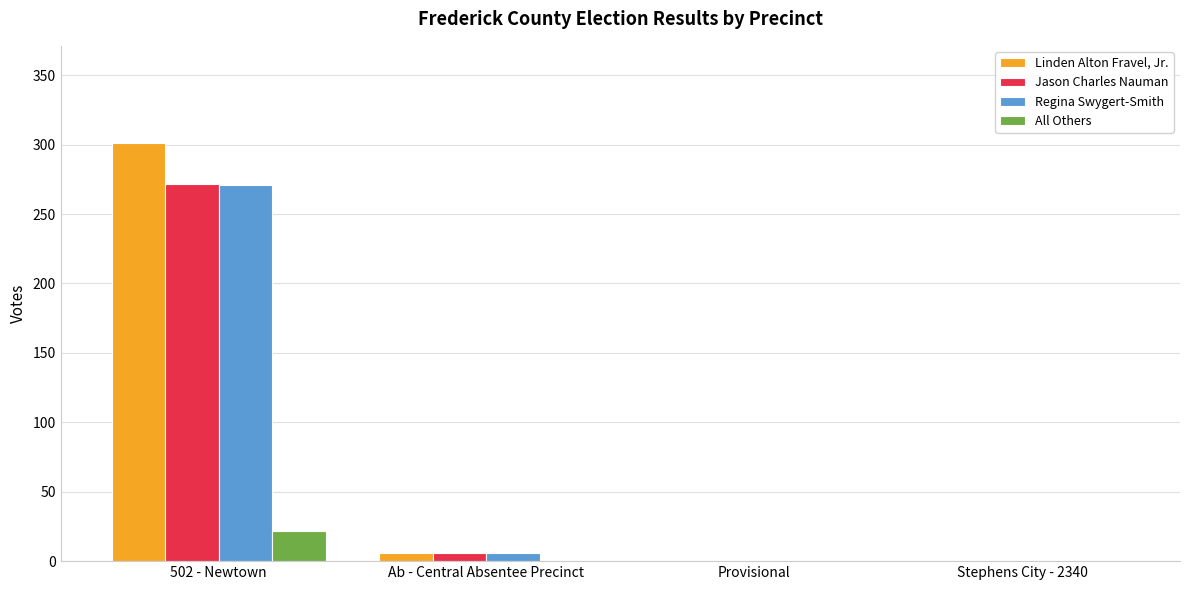

What is the highest value of the Jason Charles Nauman series?

272